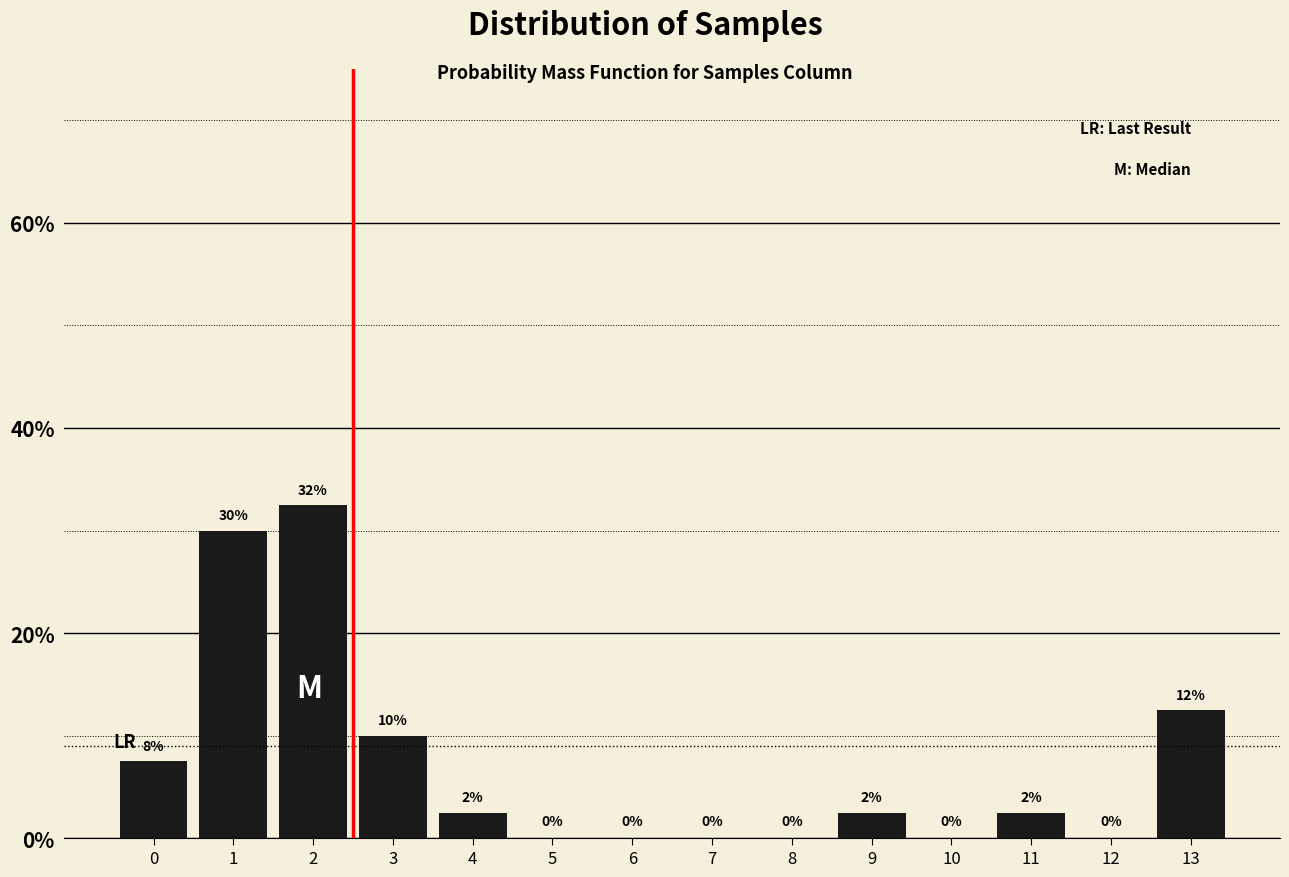

Is it true that the value at 0 is 5.1?

False